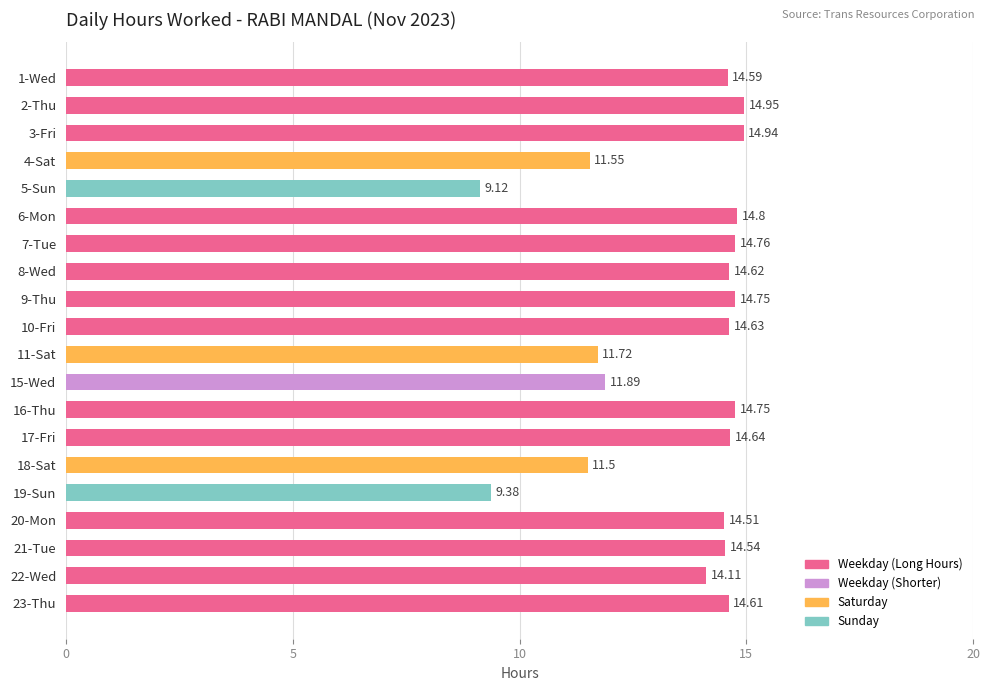

Which category has the lowest value across all series?

5-Sun